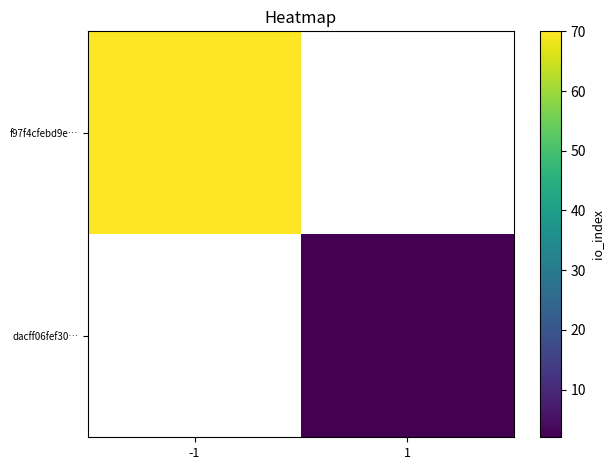

At which category does the chart reach its minimum across all series?

1